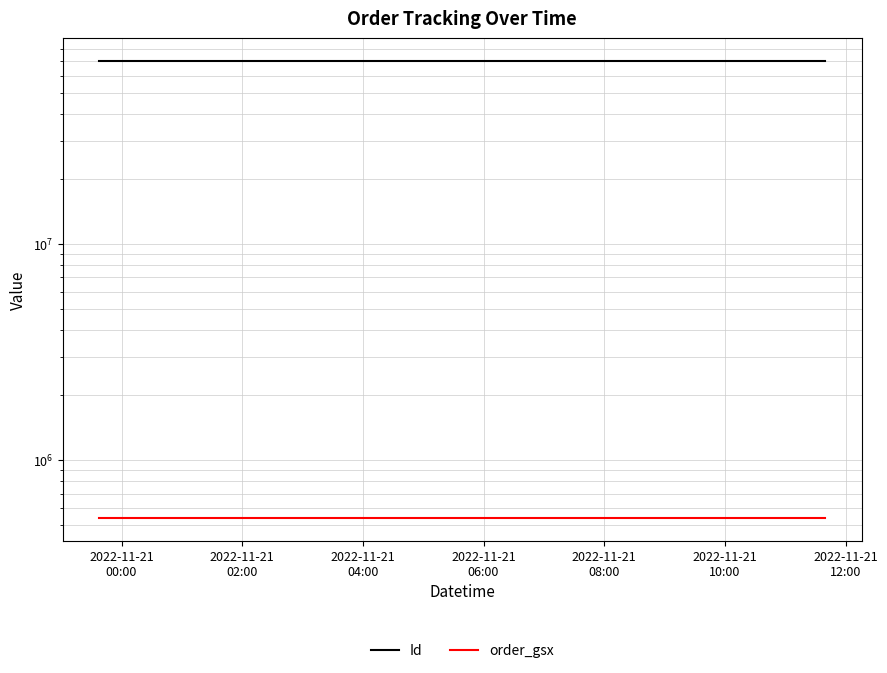

What position from the left is 2022-11-21
04:00?

3